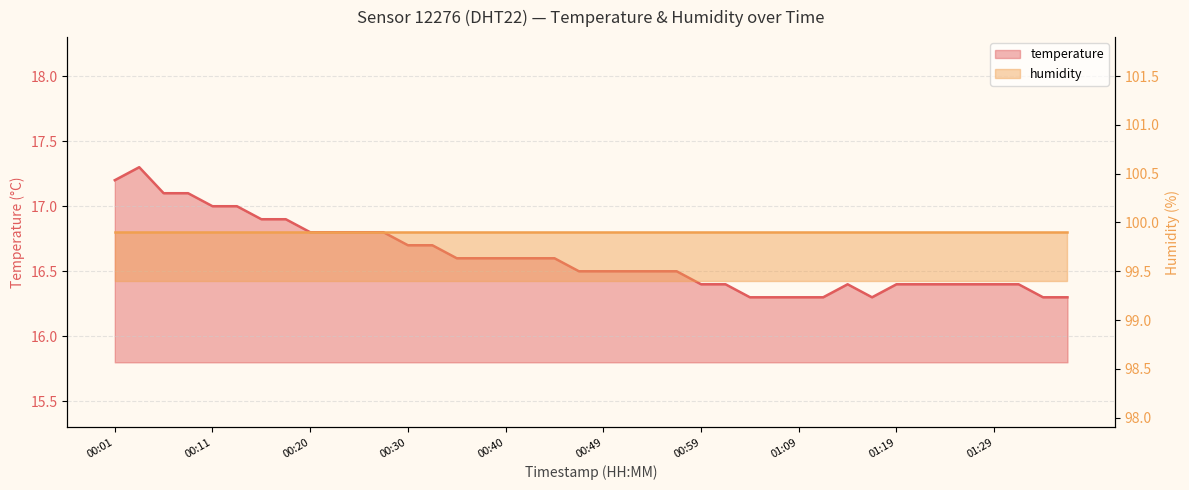

The chart shows a value of 16.4 at 01:14. True or false?

True